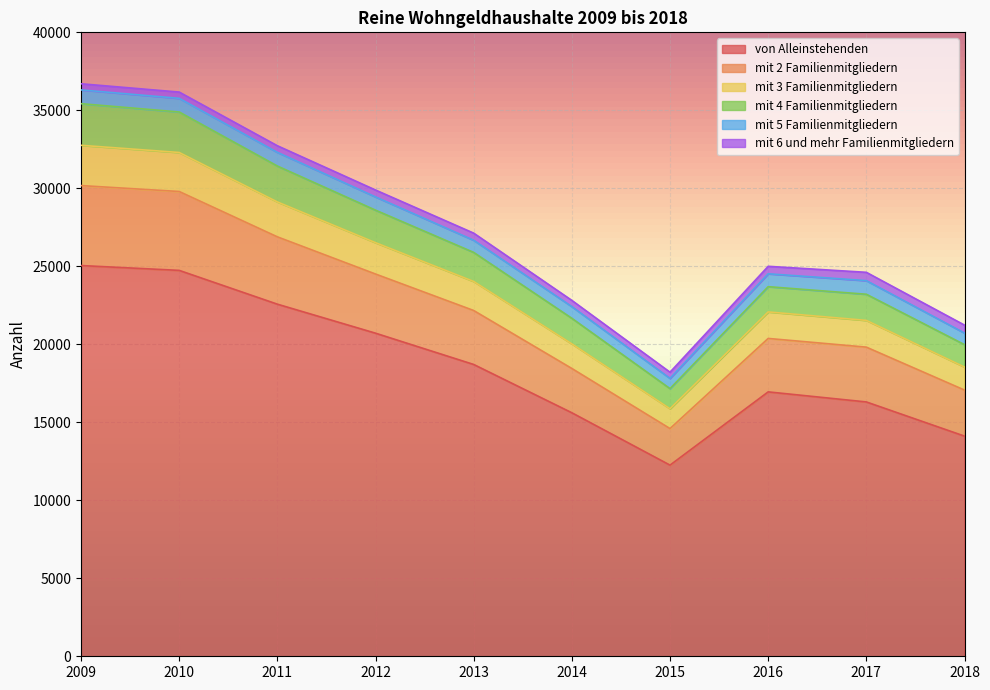

True or false: von Alleinstehenden has a value of 15611 at 2014.

True